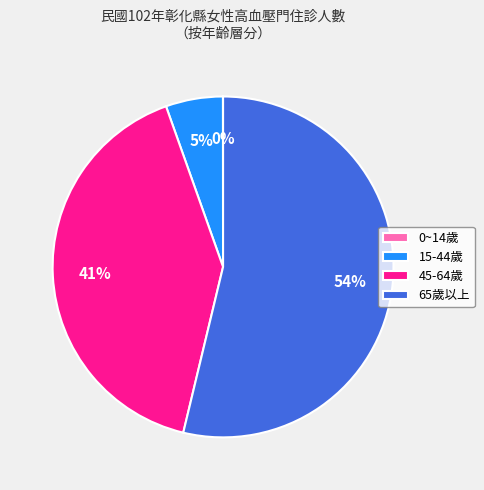

Which slice is the largest?

65歲以上